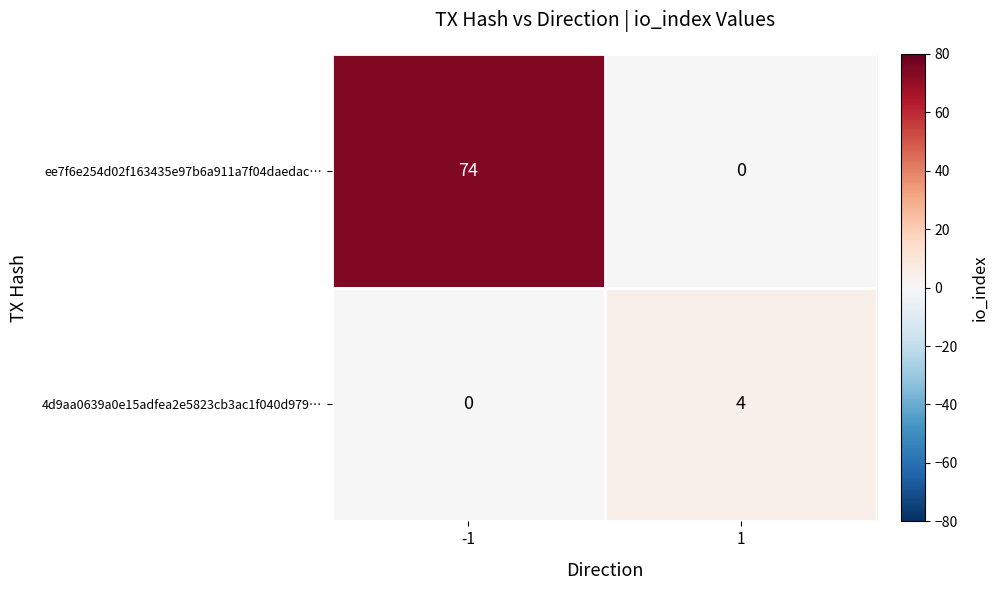

What is the greatest value displayed?

74